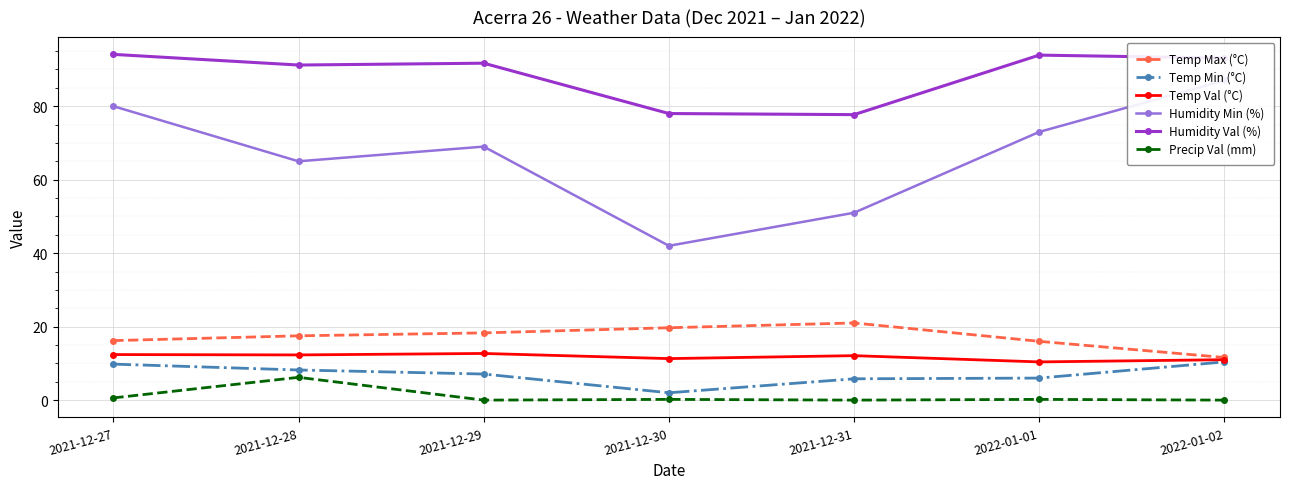

True or false: Temp Max (°C) and Temp Val (°C) cross at least once.

False